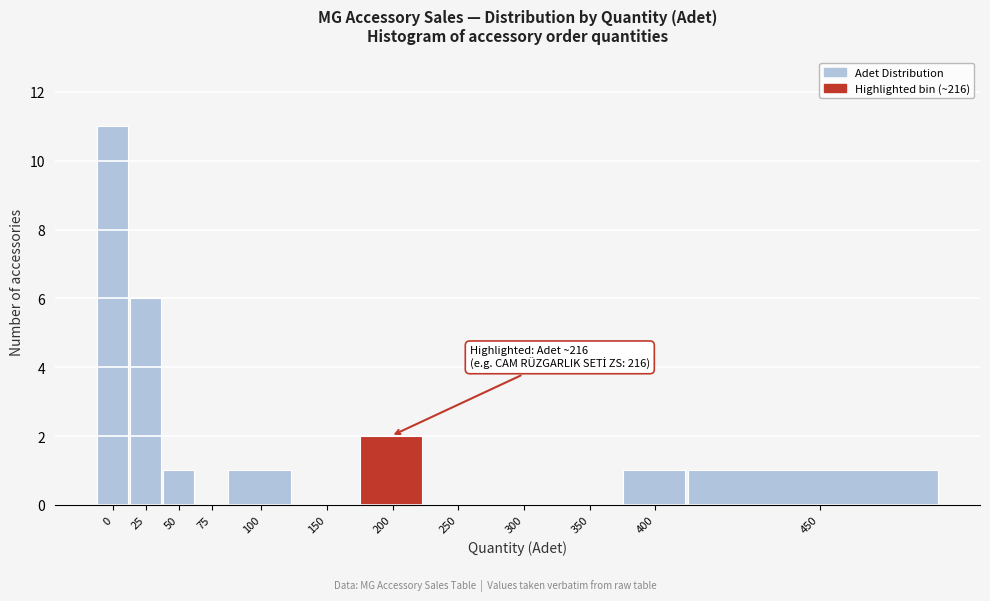

Reading left to right, transcribe all the data shown in this chart.

0=11	25=6	50=1	75=0	100=1	150=0	200=2	250=0	300=0	350=0	400=1	450=1